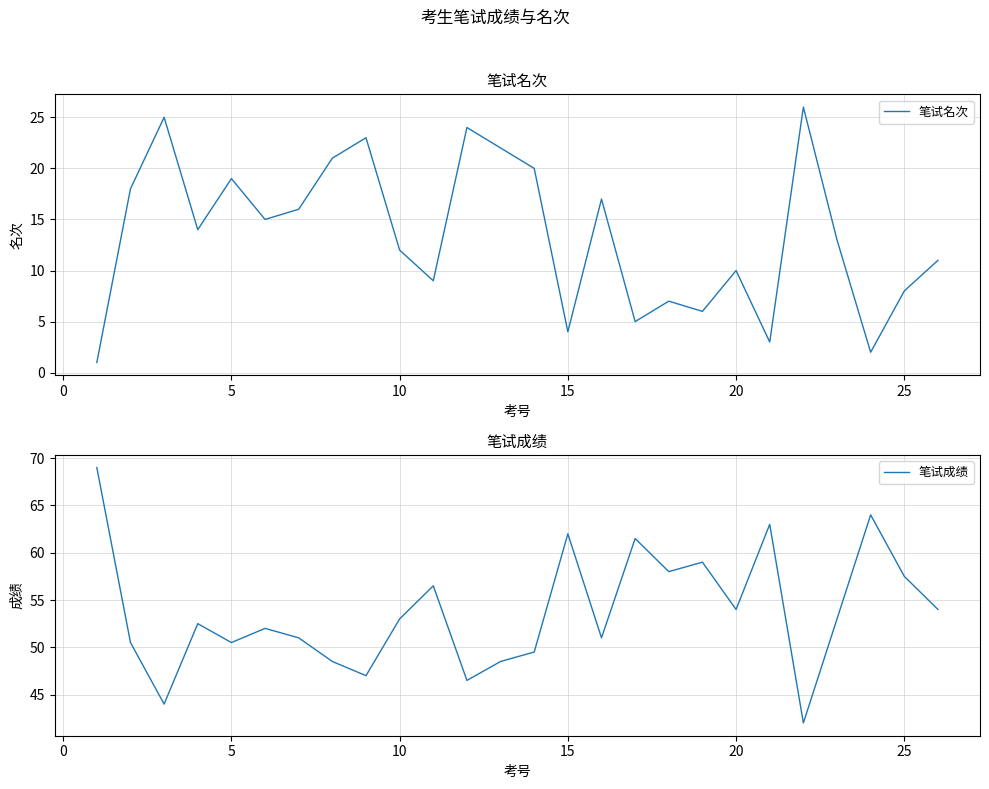

Is this an area chart (filled region under the line)?

No